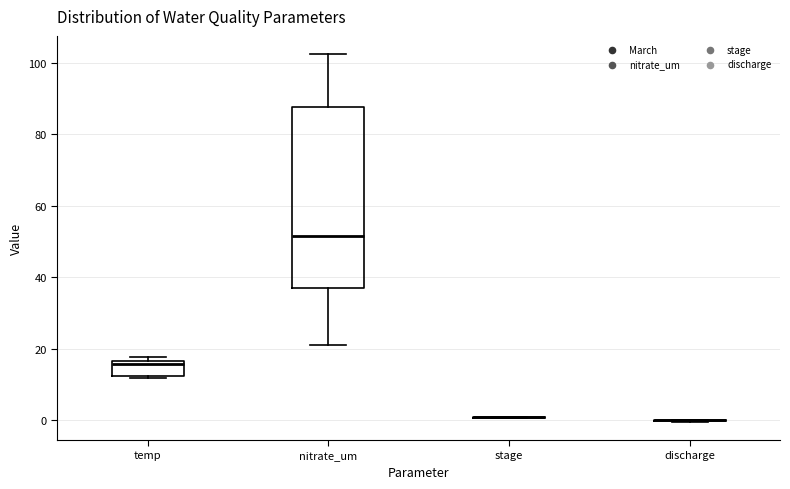

Reading left to right, read every box against the y-axis: the position of its median line, the range the box covers, and the ends of its whiskers. The values are not printed on the chart, so give them approximately, as read against the axis.

temp: median 16 (just below the box's upper edge), box 12 to 16, whiskers 12 to 18
nitrate_um: median 52, box 38 to 88, whiskers 22 to 102
stage: box collapsed to a line at 0, whiskers 0 to 0
discharge: box collapsed to a line at 0, whiskers 0 to 0